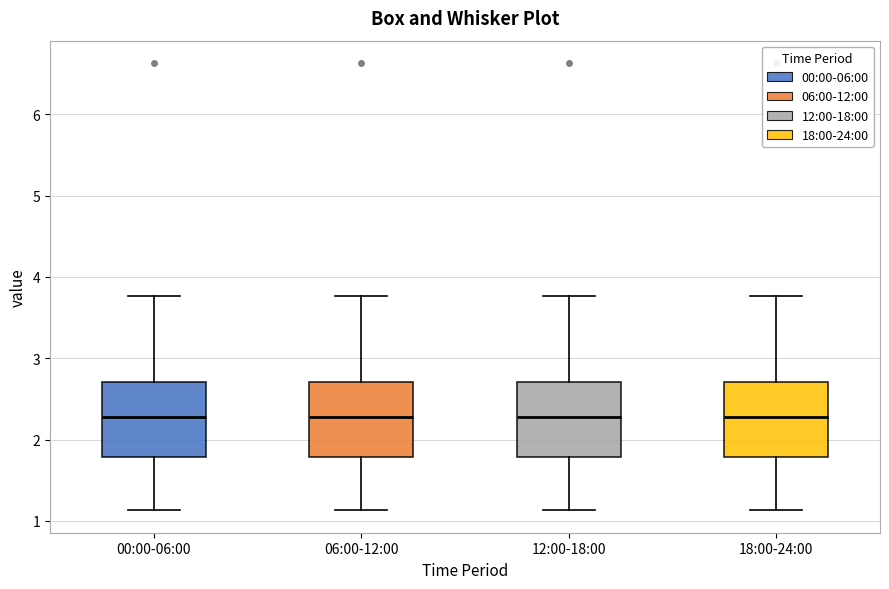

Reading left to right, read every box against the y-axis: the position of its median line, the range the box covers, and the ends of its whiskers. The values are not printed on the chart, so give them approximately, as read against the axis.

00:00-06:00: median 2.3, box 1.8 to 2.7, whiskers 1.1 to 3.8
06:00-12:00: median 2.3, box 1.8 to 2.7, whiskers 1.1 to 3.8
12:00-18:00: median 2.3, box 1.8 to 2.7, whiskers 1.1 to 3.8
18:00-24:00: median 2.3, box 1.8 to 2.7, whiskers 1.1 to 3.8